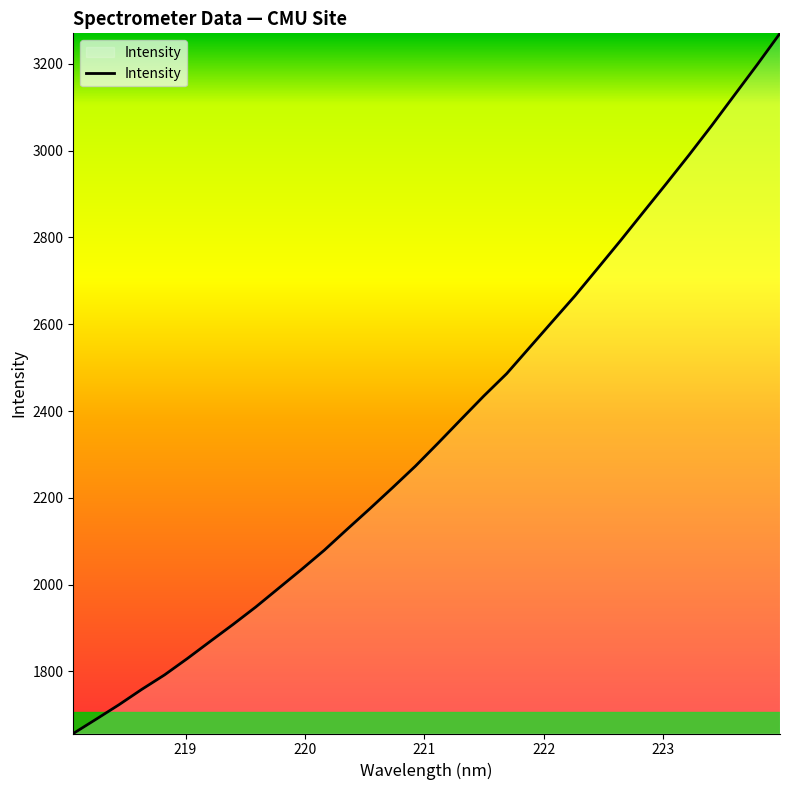

What is the difference between the maximum and minimum values?

1613.2